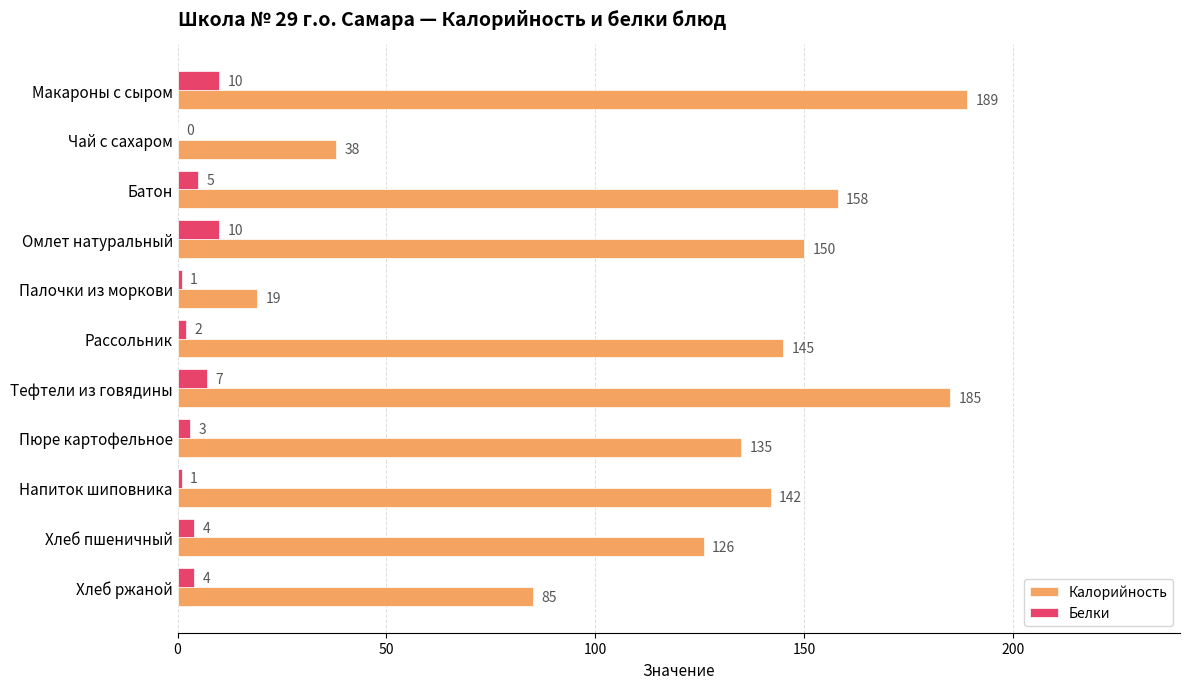

Which series has the largest total across all categories?

Калорийность